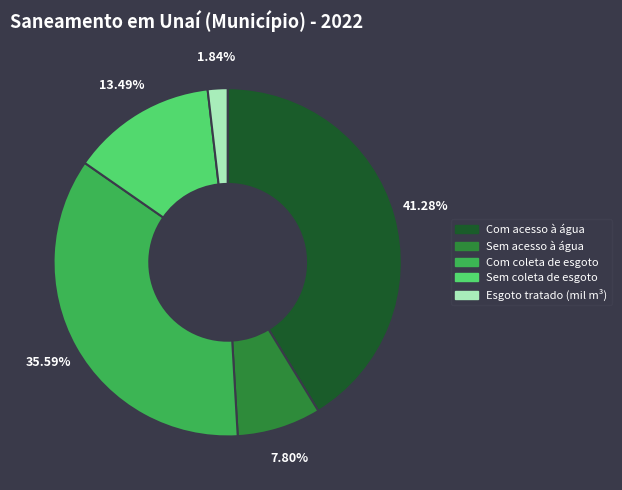

Is the sum of Com acesso à água and Sem acesso à água greater than half?

No